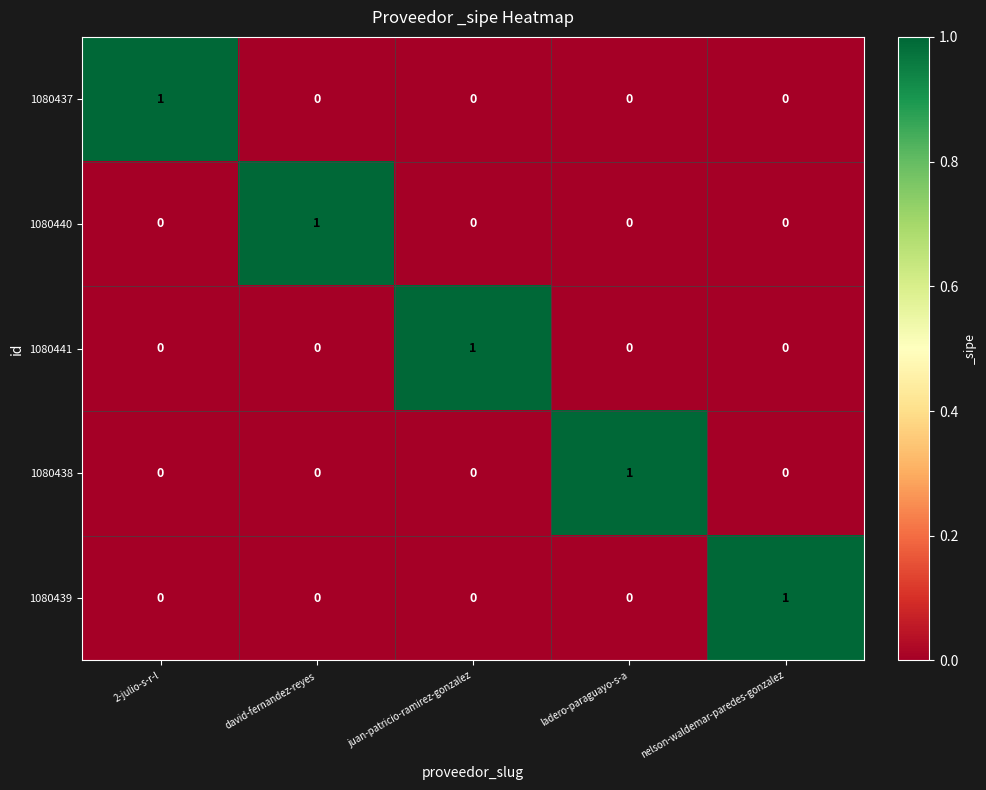

Reading right to left, list all the values displayed in this chart.

1080437: 0	0	0	0	1
1080440: 0	0	0	1	0
1080441: 0	0	1	0	0
1080438: 0	1	0	0	0
1080439: 1	0	0	0	0